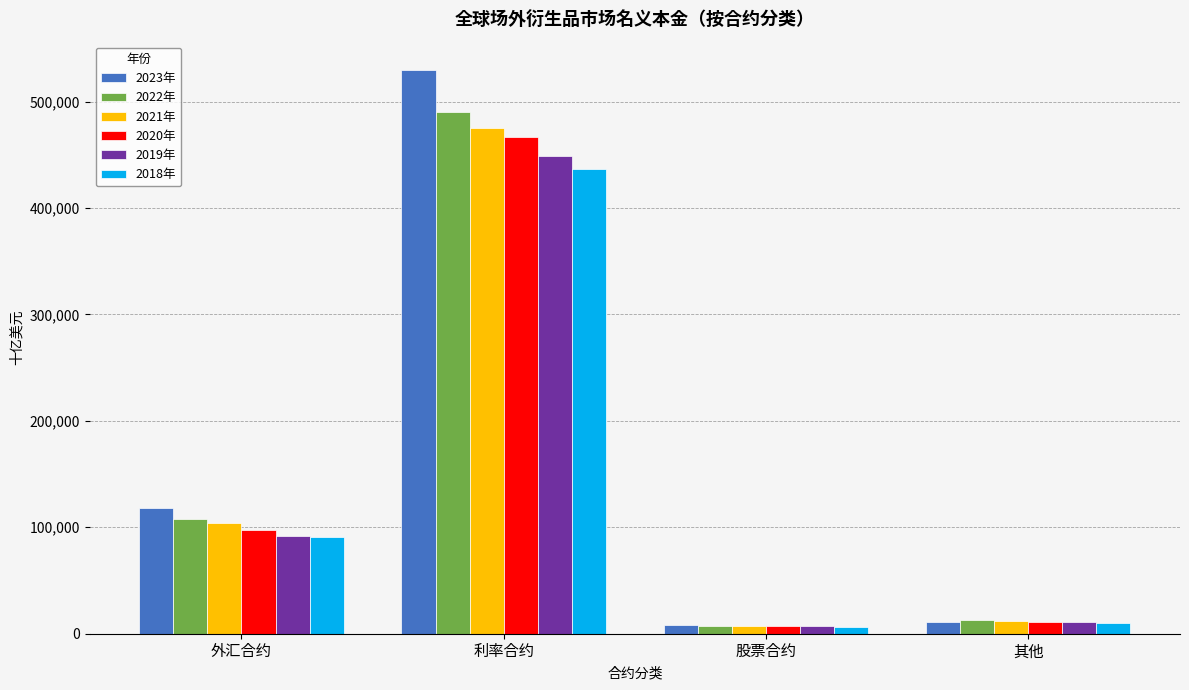

Reading right to left, list all the values displayed in this chart.

2023年: 11458	7783	529813	118004
2022年: 12855	6919	490626	107559
2021年: 11616	7280	475271	104250
2020年: 10926	7084	466495	97550
2019年: 10896	6874	448965	91779
2018年: 10470	6419	436836	90658